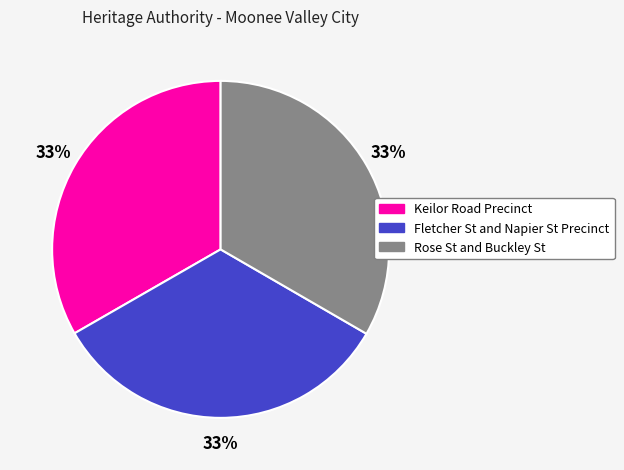

To the nearest percent, what is the average slice percentage?

33%